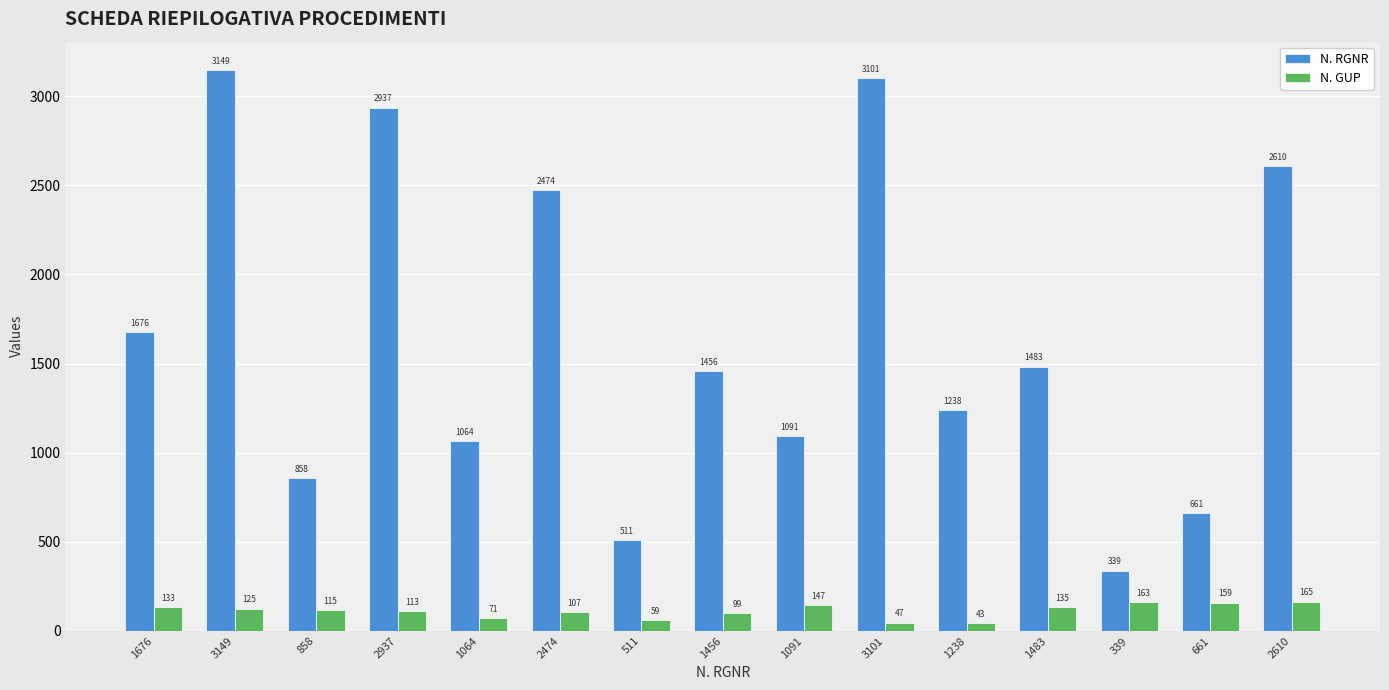

Reading left to right, what are all the values shown in this chart?

N. RGNR: 1676=1676	3149=3149	858=858	2937=2937	1064=1064	2474=2474	511=511	1456=1456	1091=1091	3101=3101	1238=1238	1483=1483	339=339	661=661	2610=2610
N. GUP: 1676=133	3149=125	858=115	2937=113	1064=71	2474=107	511=59	1456=99	1091=147	3101=47	1238=43	1483=135	339=163	661=159	2610=165